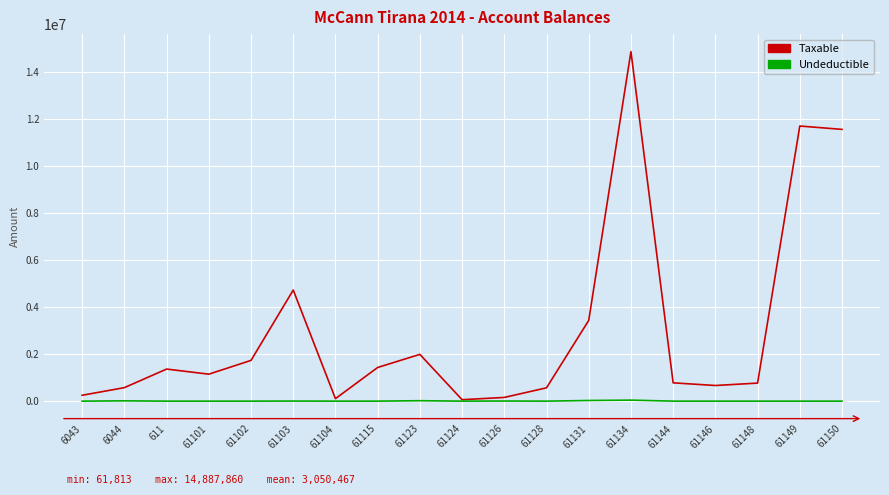

Which series has the largest range (max minus min)?

Taxable